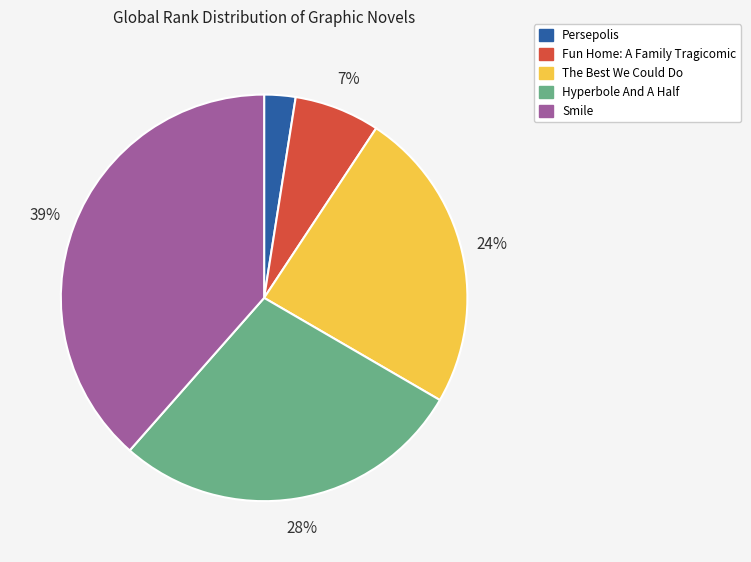

Which category has the smallest portion of the pie?

Persepolis